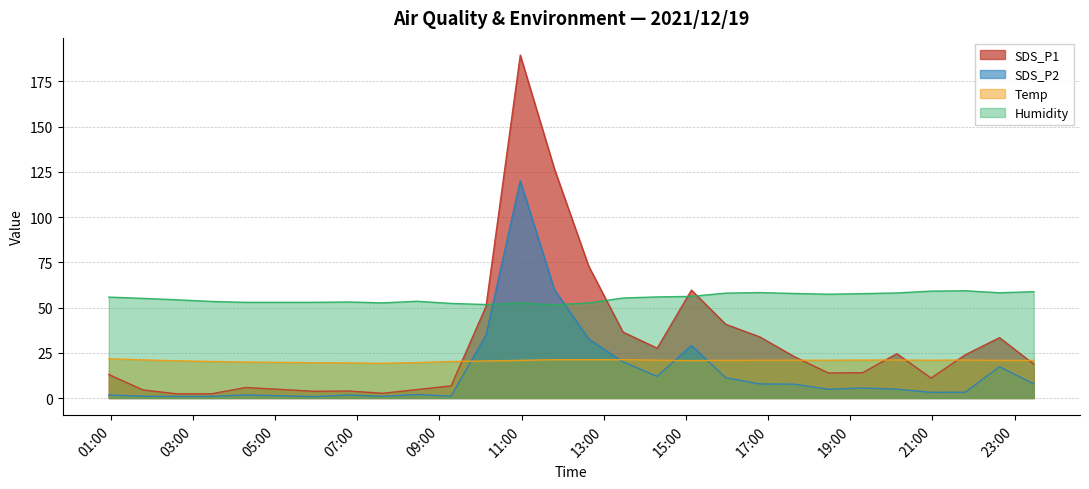

How many lines are shown in the chart?

4